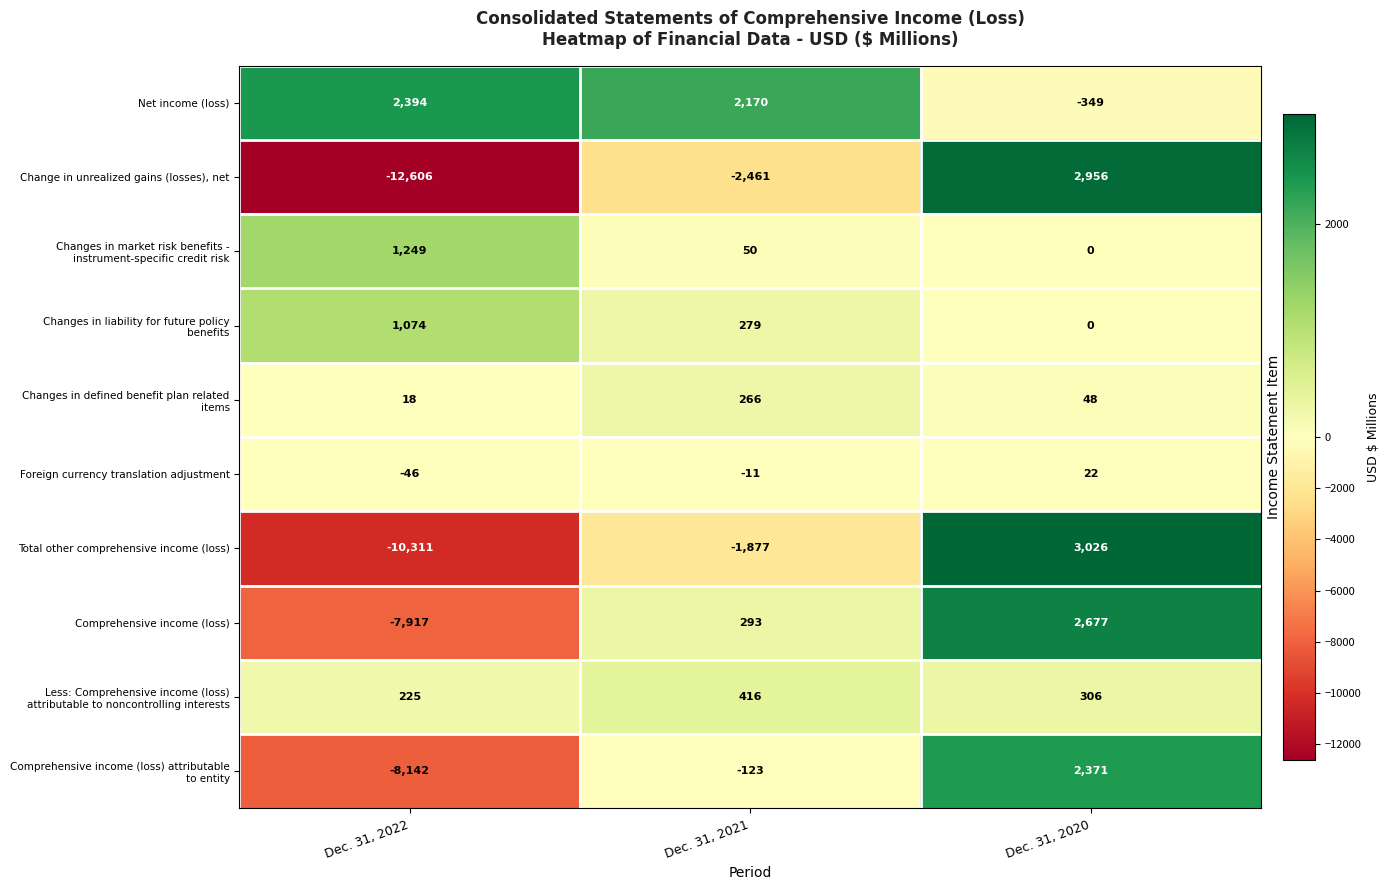

List the labels in order of Foreign currency translation adjustment value, largest first.

Dec. 31, 2020, Dec. 31, 2021, Dec. 31, 2022